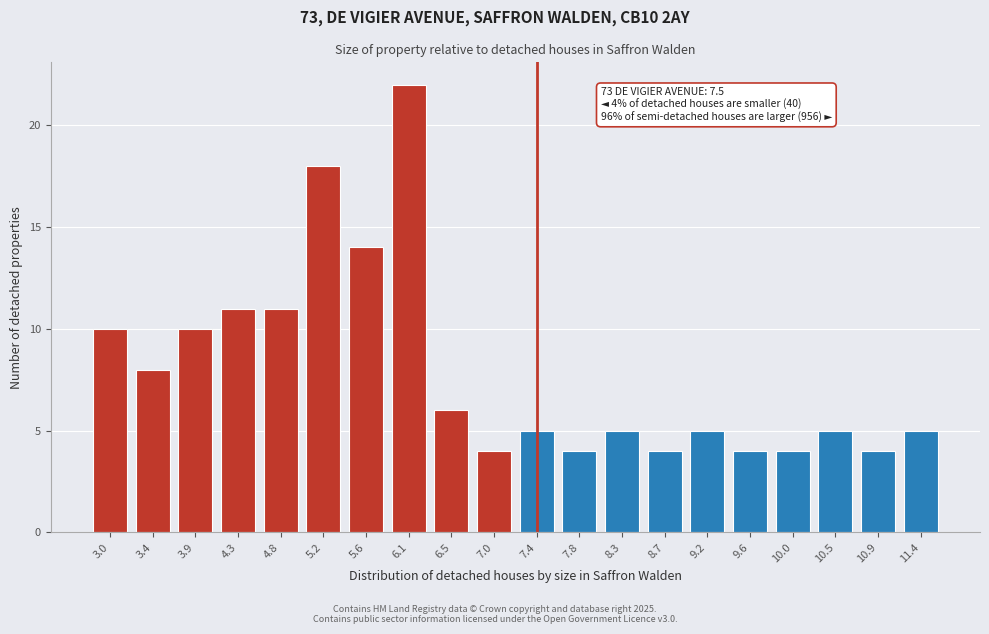

Reading left to right, list all the values displayed in this chart.

3.0=10	3.4=8	3.9=10	4.3=11	4.8=11	5.2=18	5.6=14	6.1=22	6.5=6	7.0=4	7.4=5	7.8=4	8.3=5	8.7=4	9.2=5	9.6=4	10.0=4	10.5=5	10.9=4	11.4=5